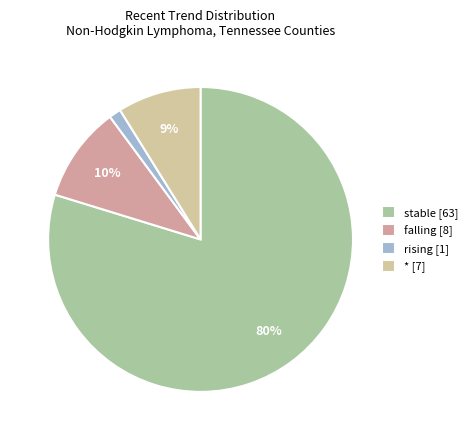

Does stable account for over 50% of the chart?

Yes